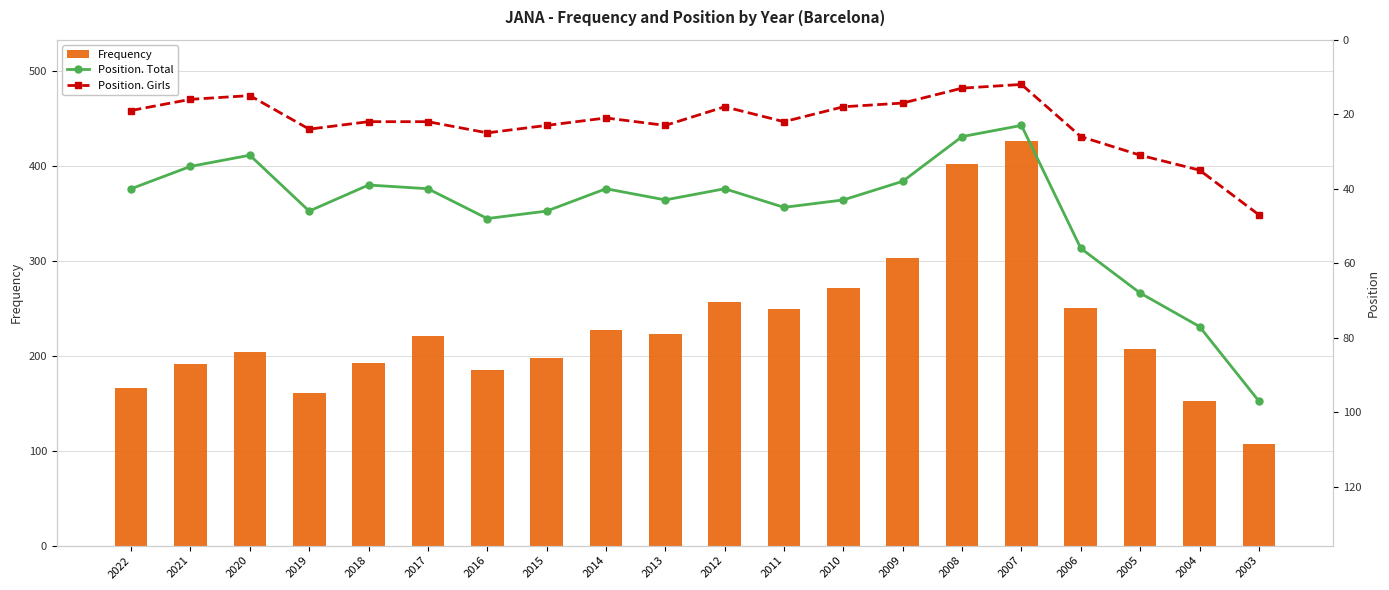

What is the value of the Position. Girls bar at the 4th from the left?

24